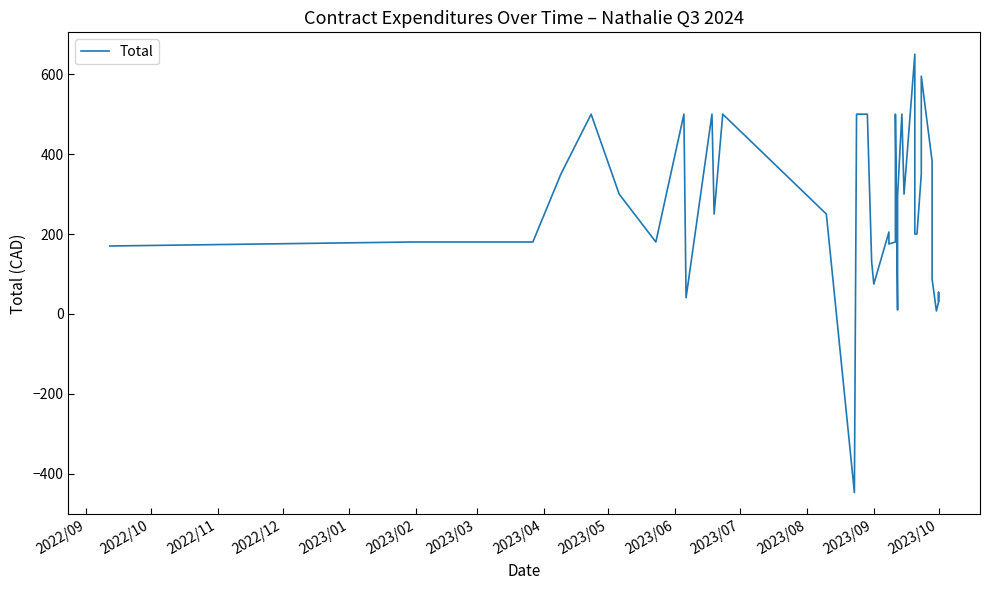

Count the number of values greater than 205.

19